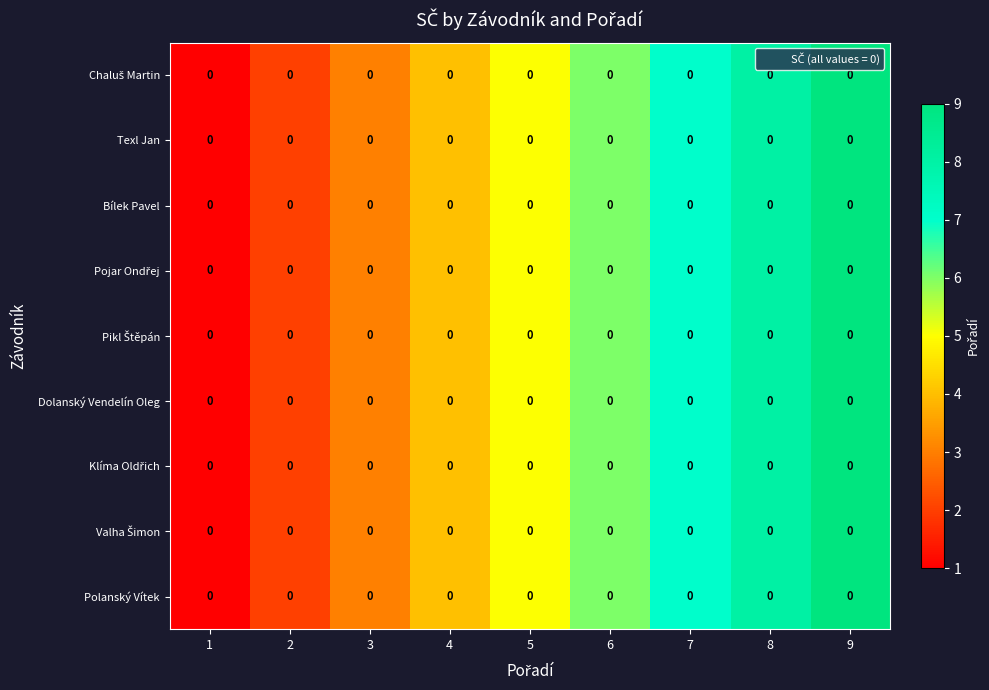

Rank the categories by Texl Jan value from highest to lowest.

9, 8, 7, 6, 5, 4, 3, 2, 1